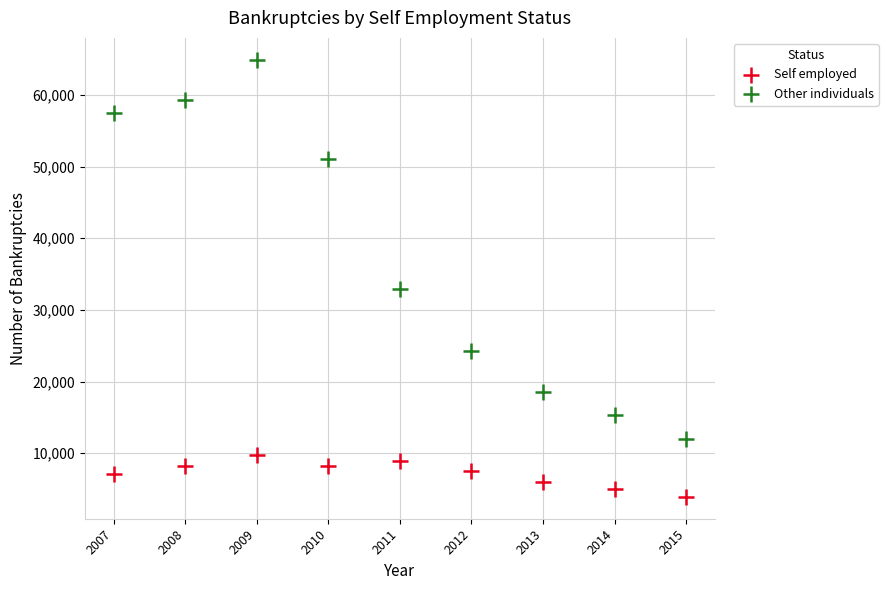

Which series reaches the maximum Y coordinate?

Other individuals